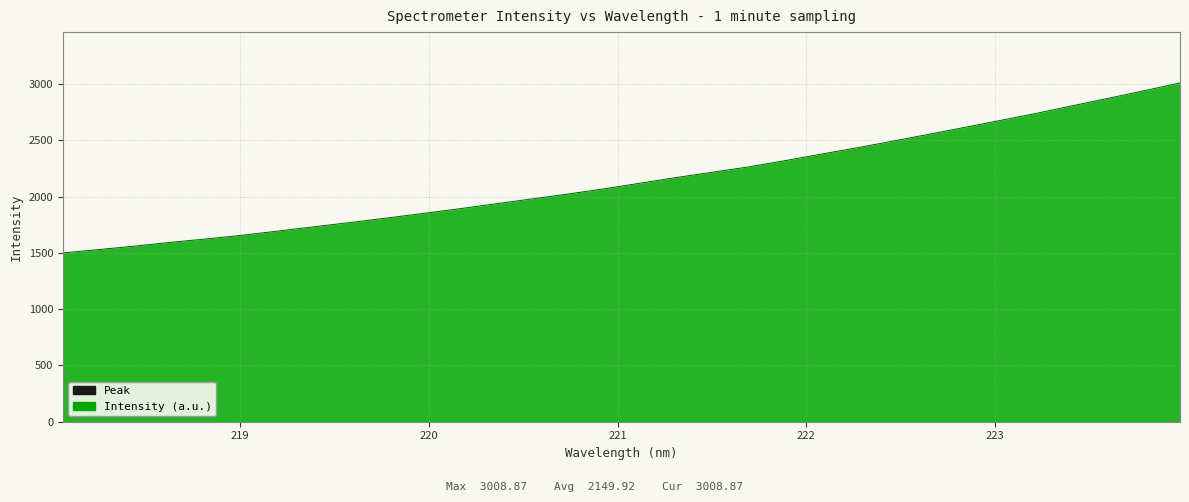

What is the difference between the maximum and minimum values?

1509.6